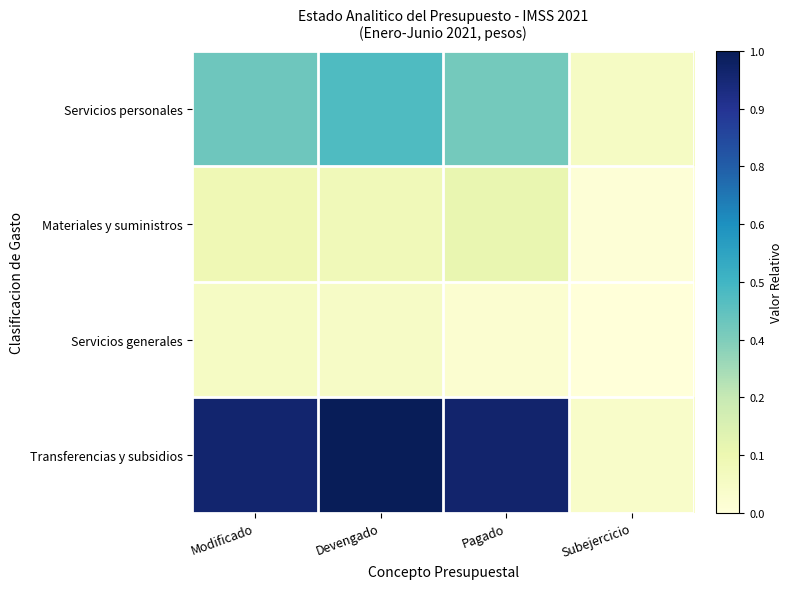

Reading left to right, what are all the values shown in this chart?

Servicios personales: Modificado=0.4	Devengado=0.5	Pagado=0.4	Subejercicio=0.1
Materiales y suministros: Modificado=0.1	Devengado=0.1	Pagado=0.1	Subejercicio=0.0
Servicios generales: Modificado=0.1	Devengado=0.1	Pagado=0.0	Subejercicio=0.0
Transferencias y subsidios: Modificado=1.0	Devengado=1.0	Pagado=1.0	Subejercicio=0.0